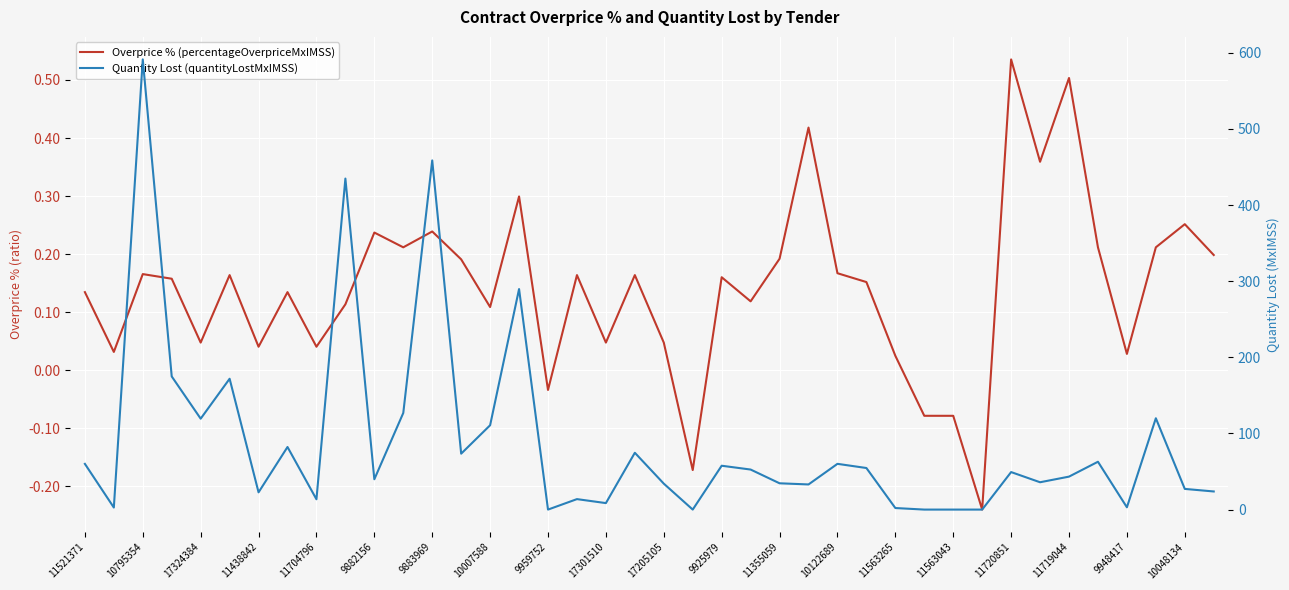

What is the total value across all series at 11720851?

49.8